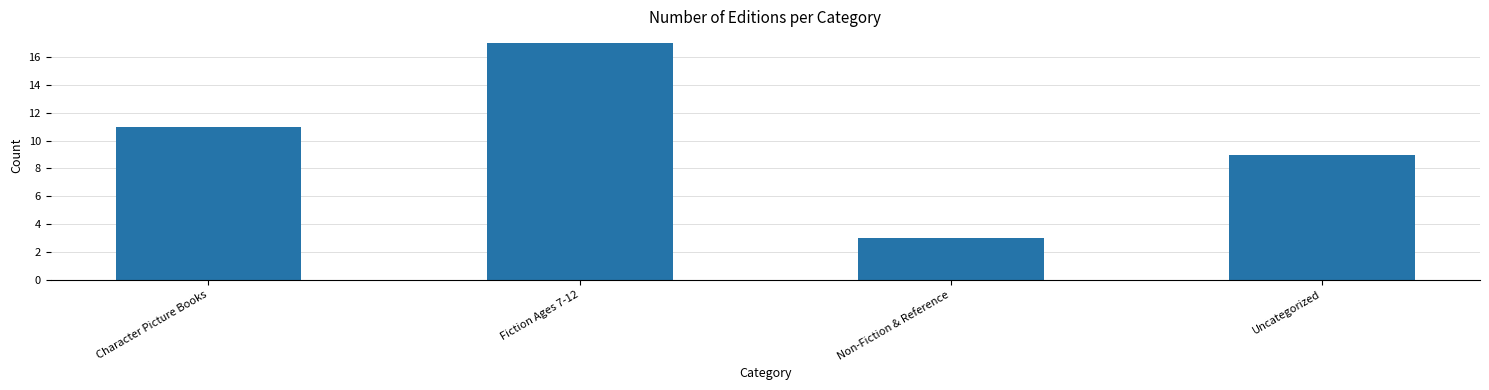

Rank the categories by value from highest to lowest.

Fiction Ages 7-12, Character Picture Books, Uncategorized, Non-Fiction & Reference